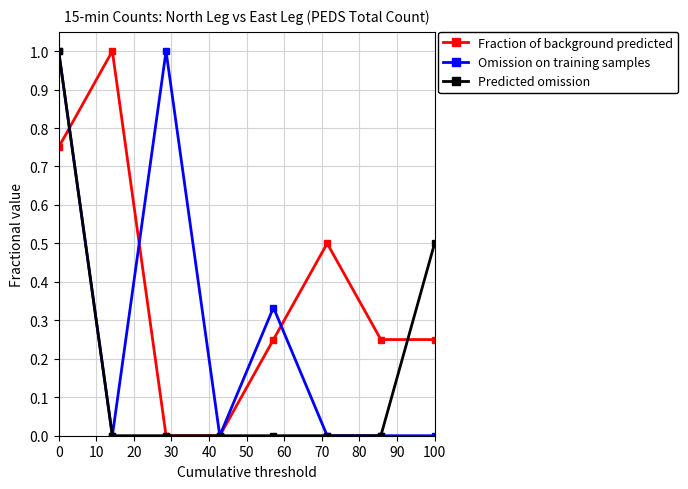

Which series has the largest total across all categories?

Fraction of background predicted